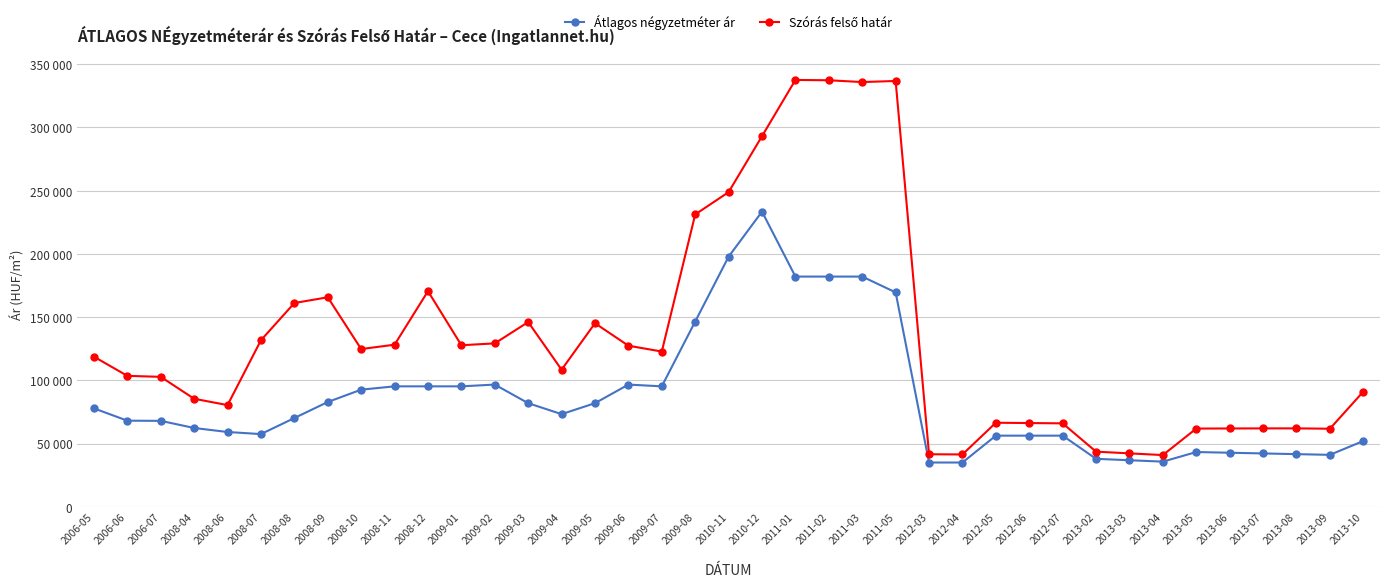

How many distinct data groups are displayed?

2